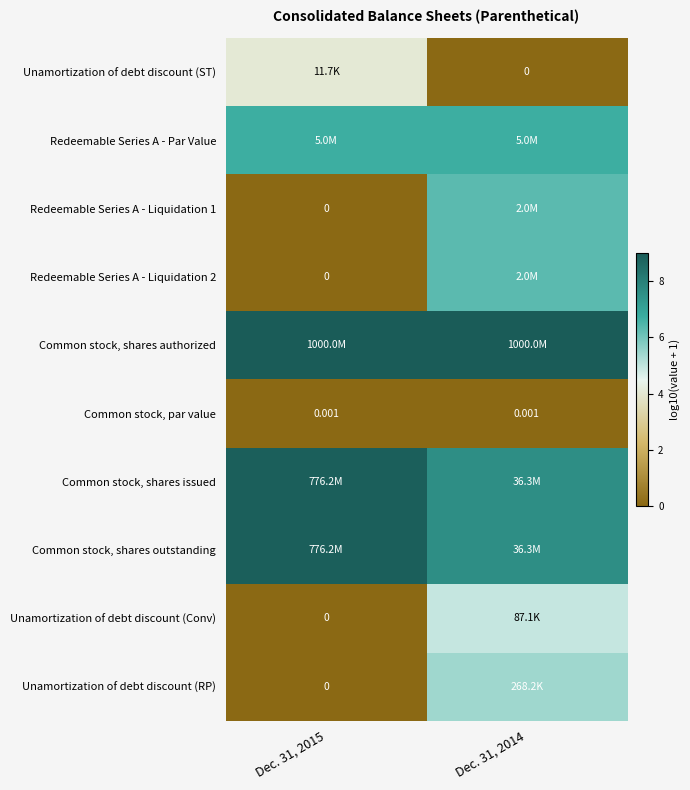

Rank the series at Dec. 31, 2015 from highest to lowest value.

Common stock, shares authorized, Common stock, shares issued, Common stock, shares outstanding, Redeemable Series A - Par Value, Unamortization of debt discount (ST), Common stock, par value, Redeemable Series A - Liquidation 1, Redeemable Series A - Liquidation 2, Unamortization of debt discount (Conv), Unamortization of debt discount (RP)